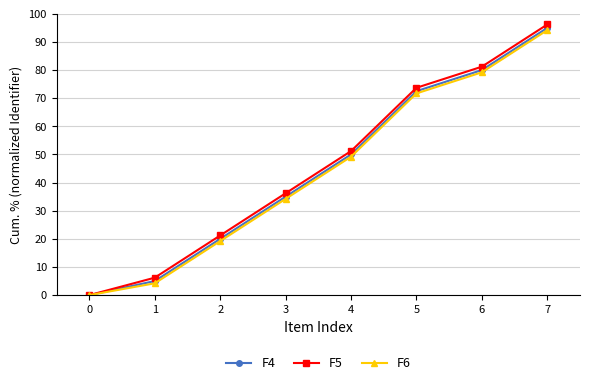

What is the value of the F5 point at the 4th from the left?

36.2